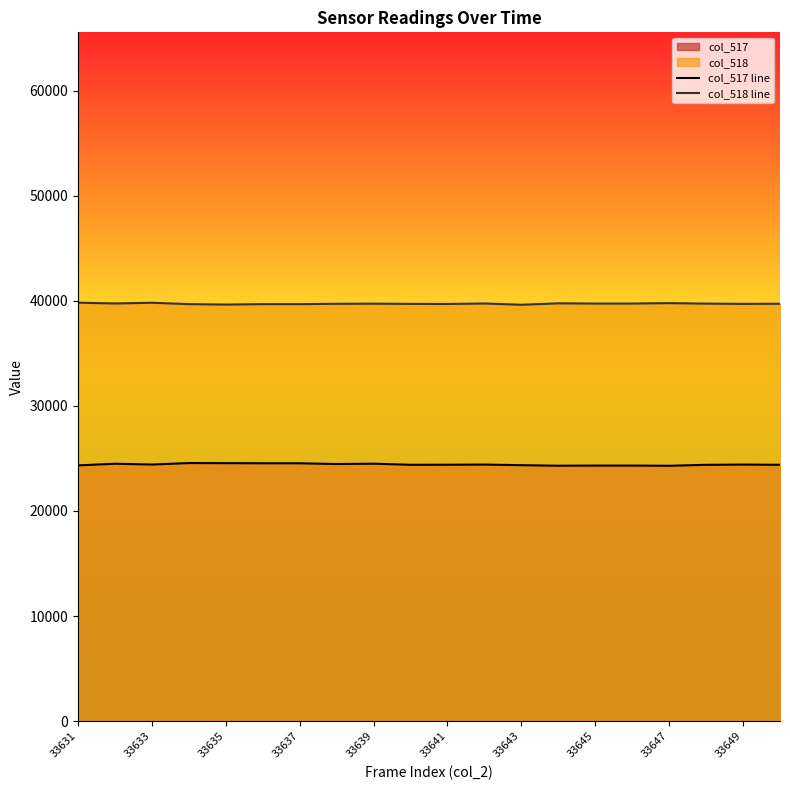

Reading left to right, extract all data points from this chart.

col_517 line: 24334	24492	24416	24557	24548	24535	24535	24464	24496	24393	24399	24412	24355	24303	24317	24317	24297	24389	24412	24392
col_518 line: 39814	39739	39807	39677	39635	39675	39676	39708	39720	39699	39690	39738	39617	39752	39731	39731	39770	39725	39699	39712